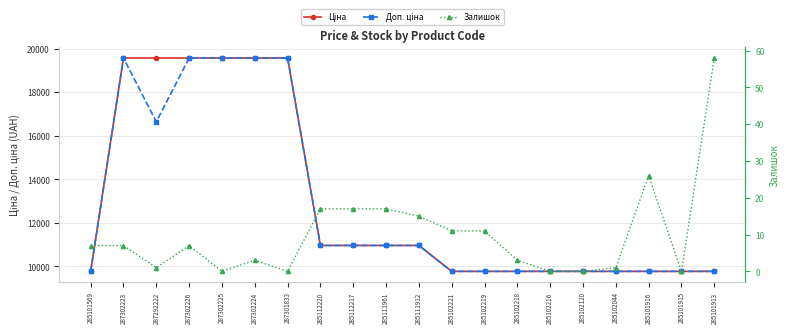

What is the difference between the maximum and second lowest values in the Залишок series?

58.0